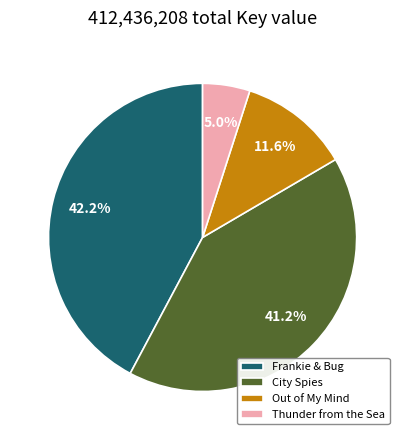

Does Out of My Mind account for over 50% of the chart?

No